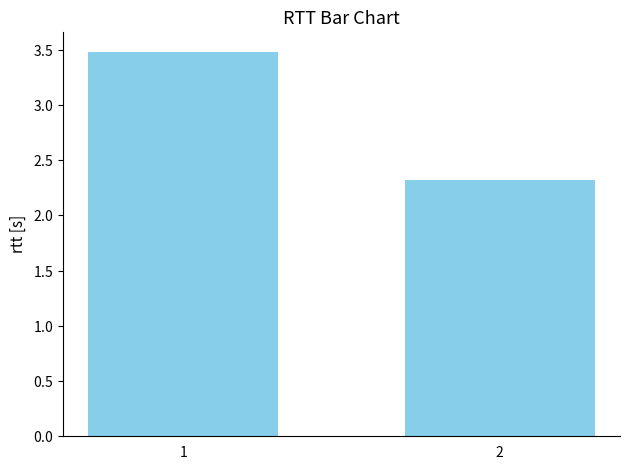

What is the average value?

2.9